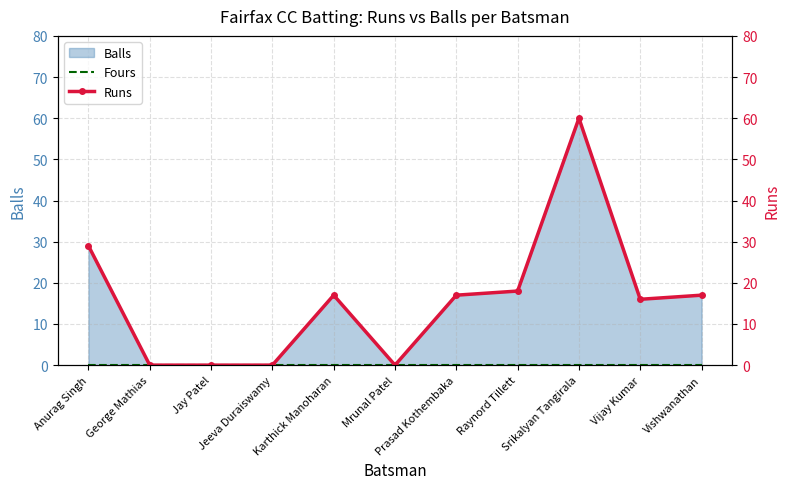

True or false: Runs and Fours cross at least once.

False